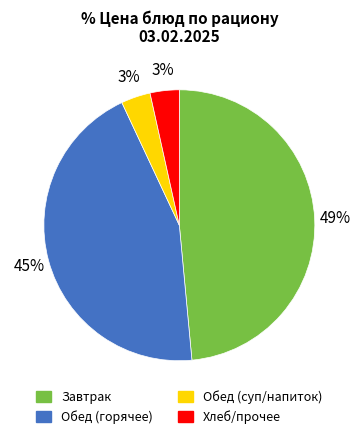

Does any single category account for the majority?

No